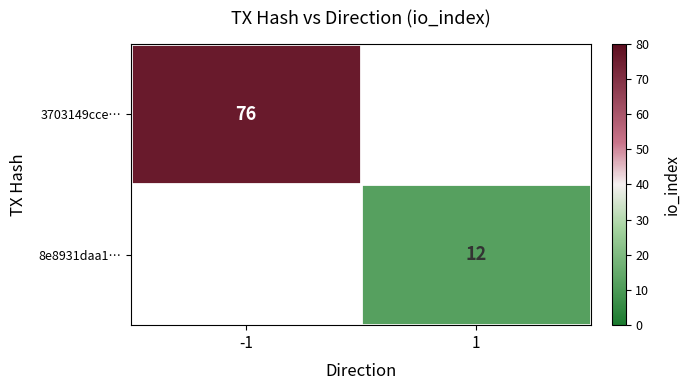

The 3703149cce… series shows 136 at -1. True or false?

False